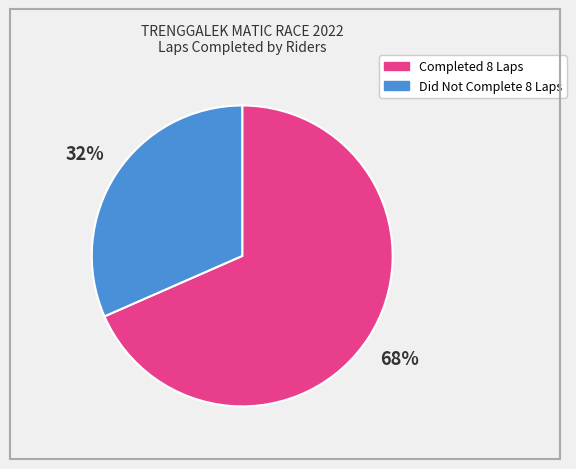

To the nearest percent, what is the average slice percentage?

50%